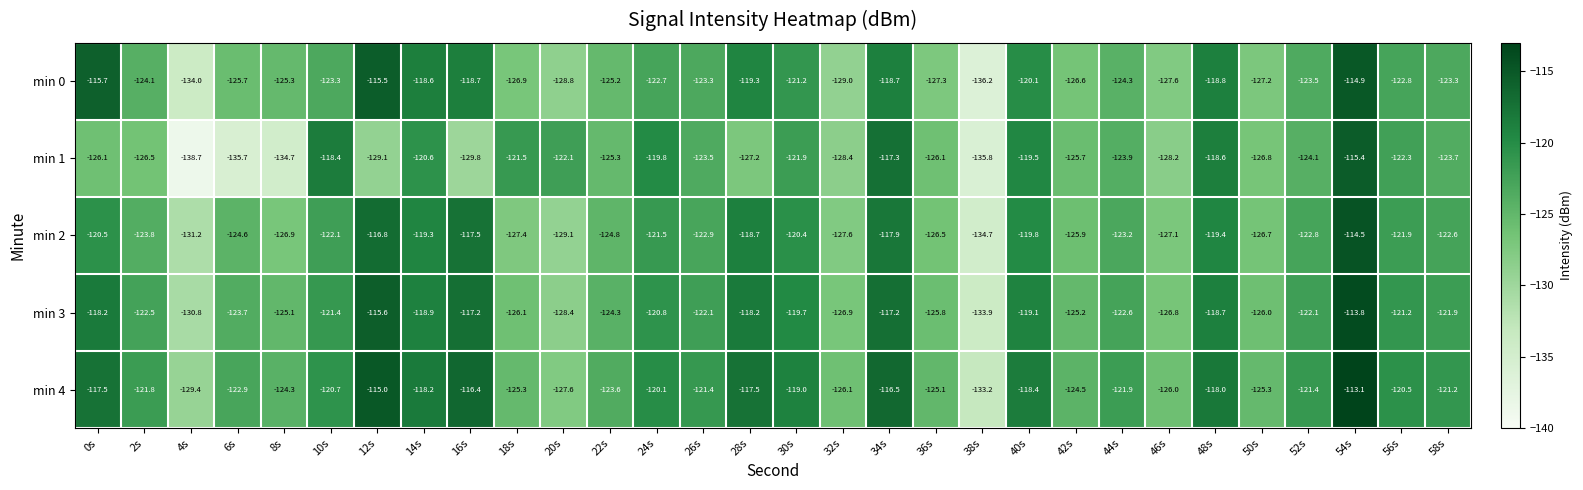

At how many categories does at least one series exceed -136?

30